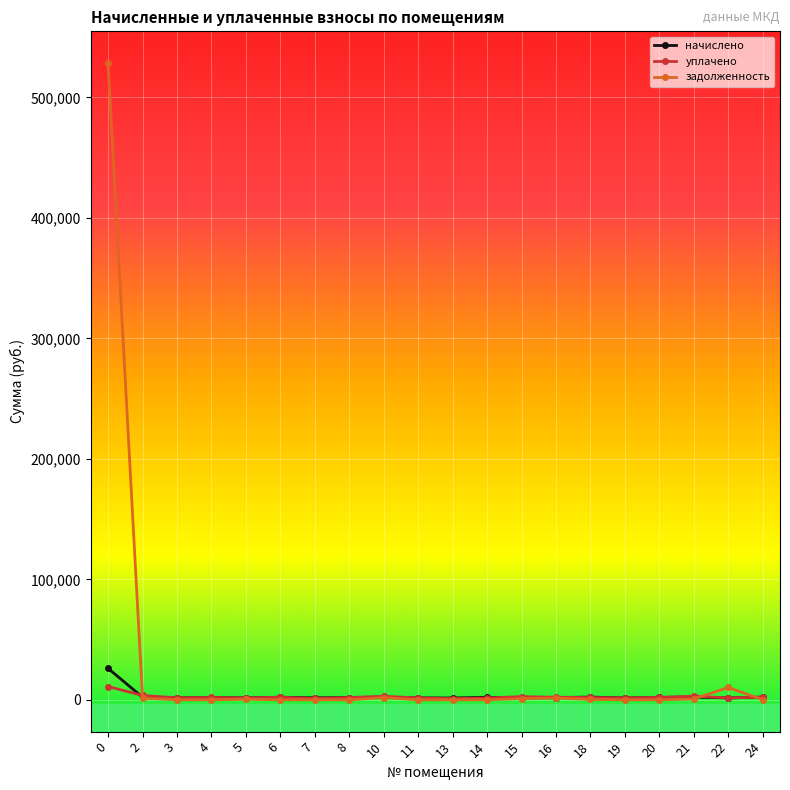

What is the difference between the maximum and second lowest values in the начислено series?

24529.6